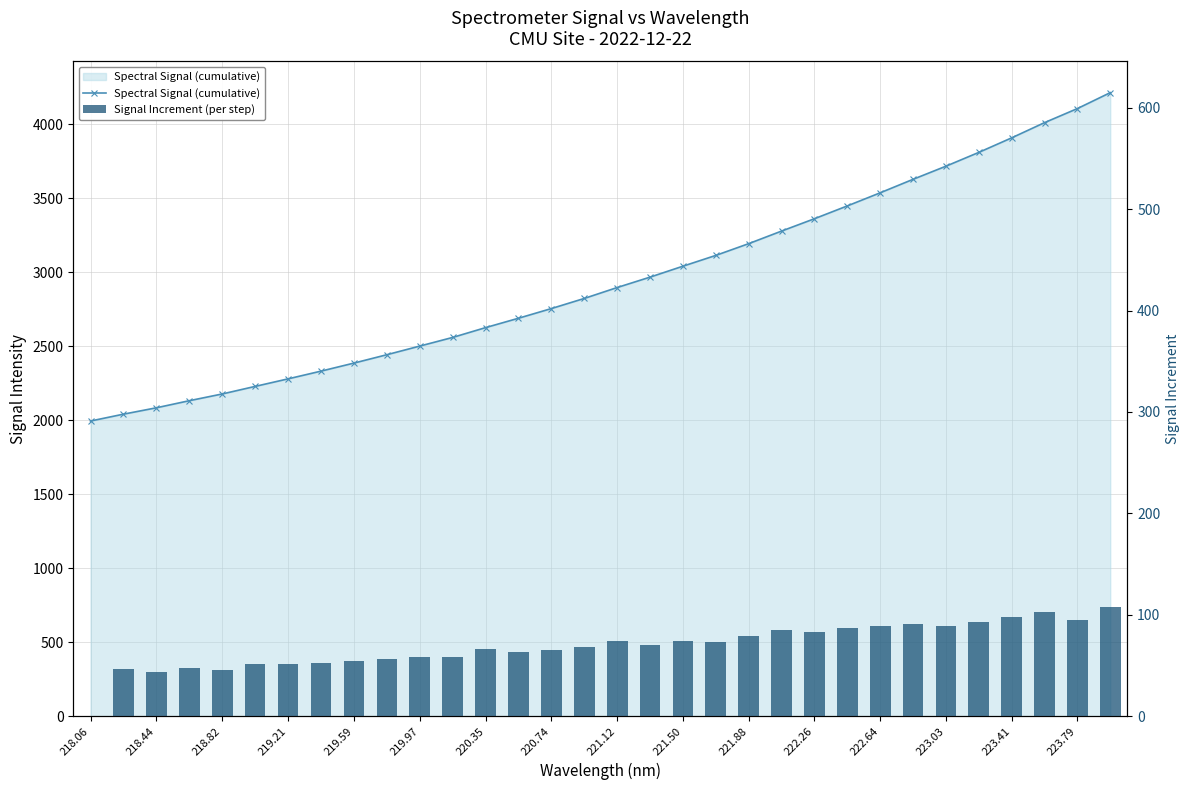

Which category has the lowest value in the Spectral Signal (cumulative) series?

218.06